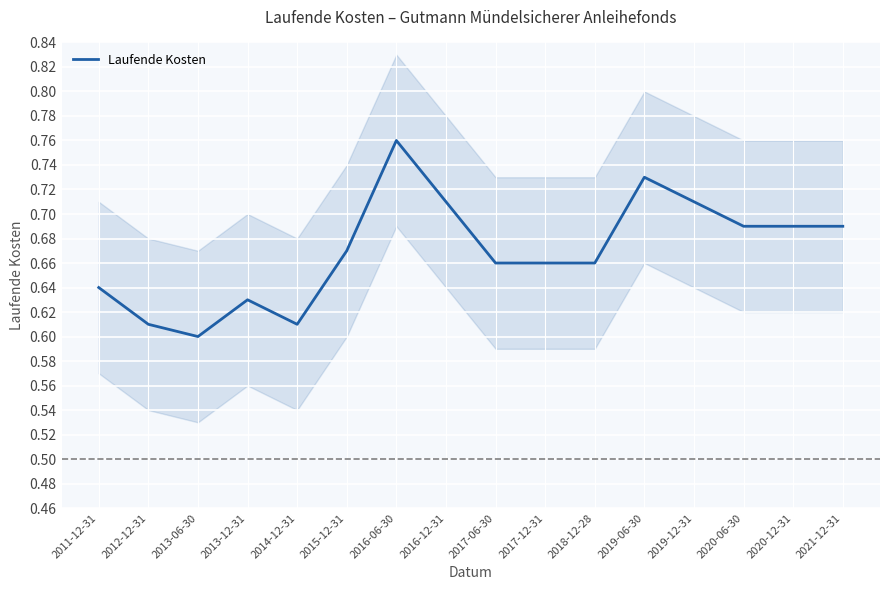

How many series are shown in this chart?

1